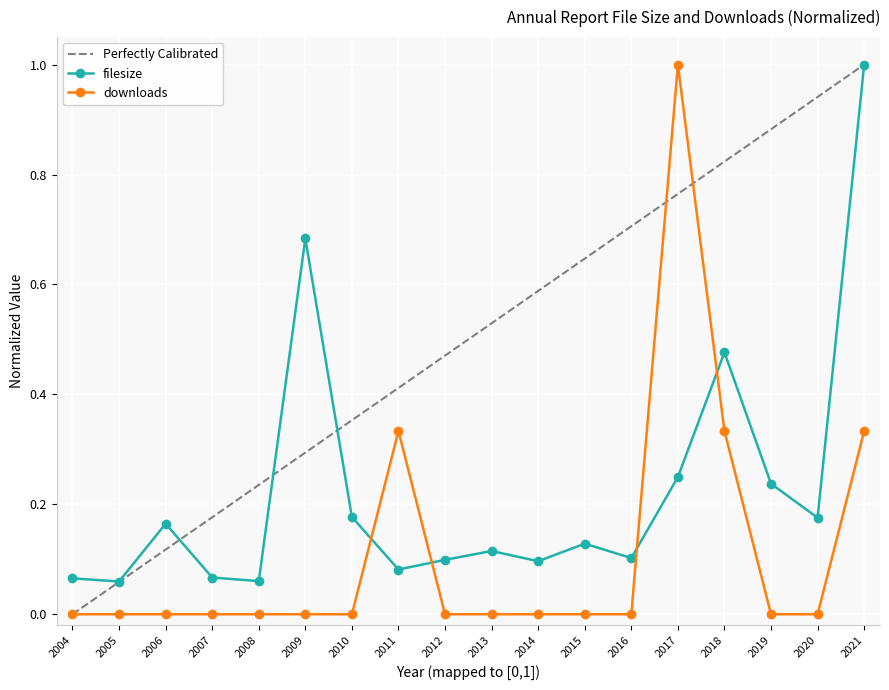

Reading left to right, extract all data points from this chart.

filesize: 0.1	0.1	0.2	0.1	0.1	0.7	0.2	0.1	0.1	0.1	0.1	0.1	0.1	0.2	0.5	0.2	0.2	1.0
downloads: 0.0	0.0	0.0	0.0	0.0	0.0	0.0	0.3	0.0	0.0	0.0	0.0	0.0	1.0	0.3	0.0	0.0	0.3